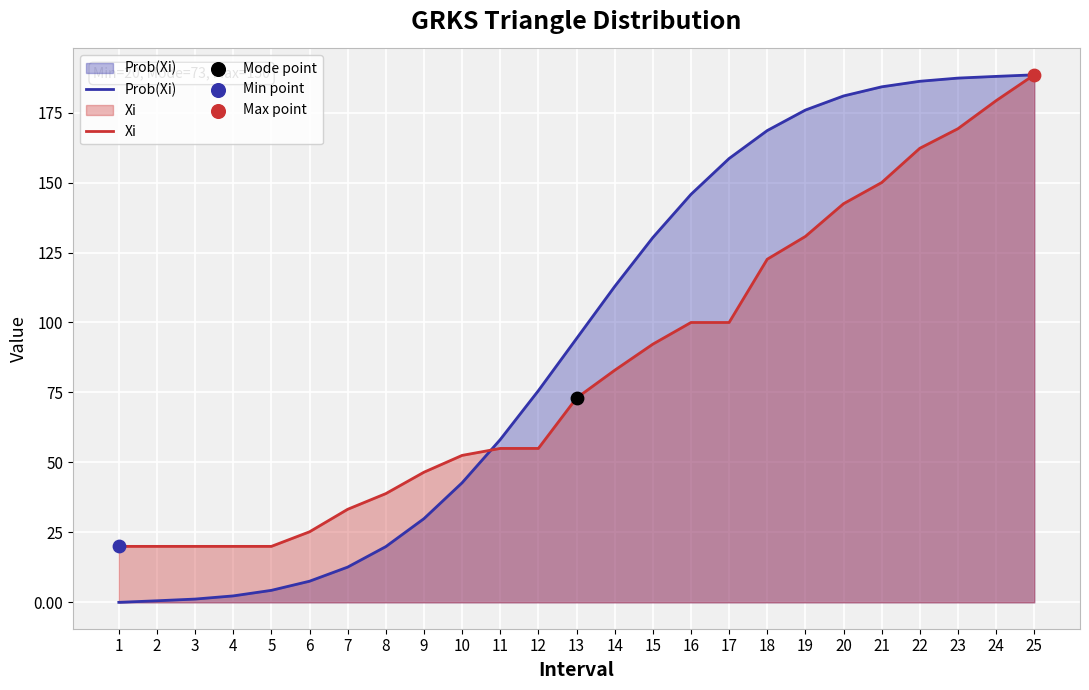

At which category is the sum across all series the highest?

25